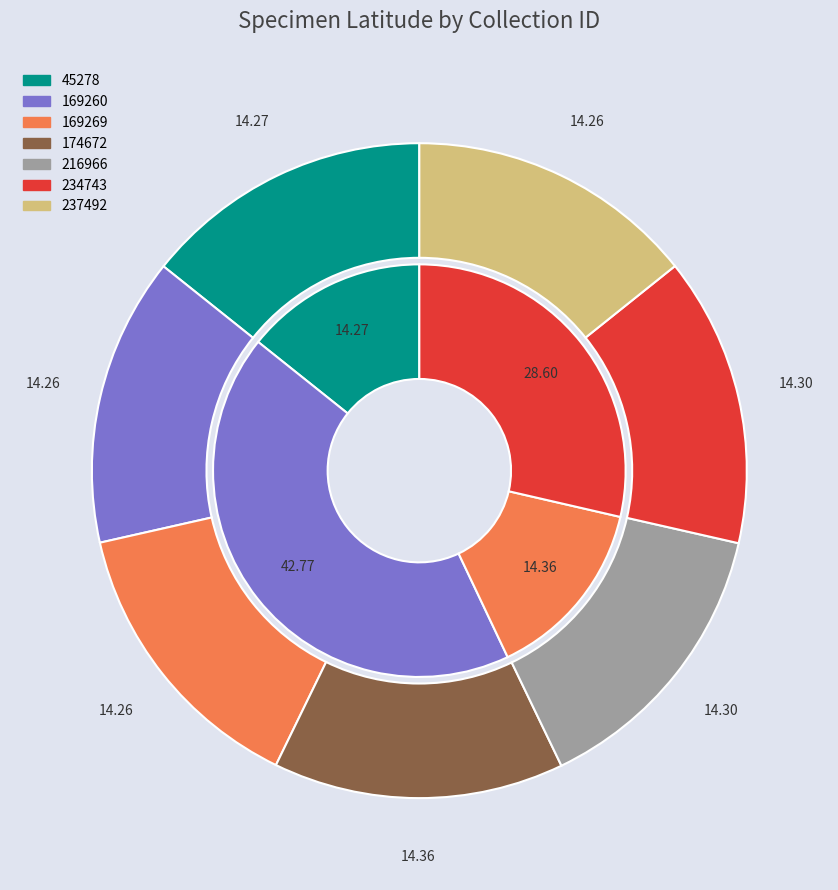

What is the ratio of the value at 234743 to the value at 216966?

1.0